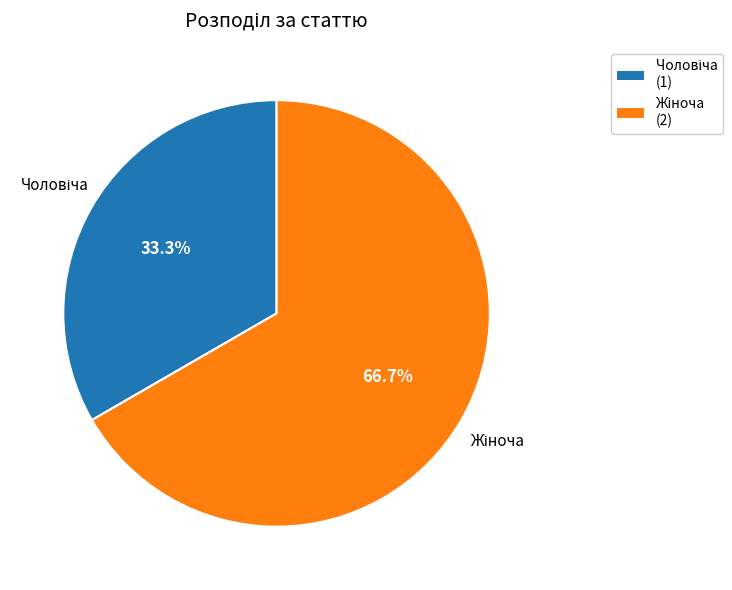

Does any single category account for the majority?

Yes